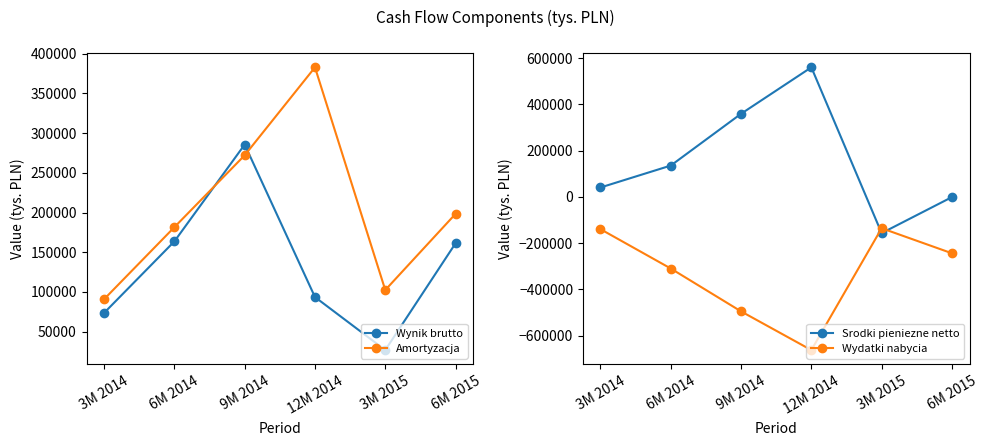

What is the spread (max minus min) of values at 3M 2014?

230576.1